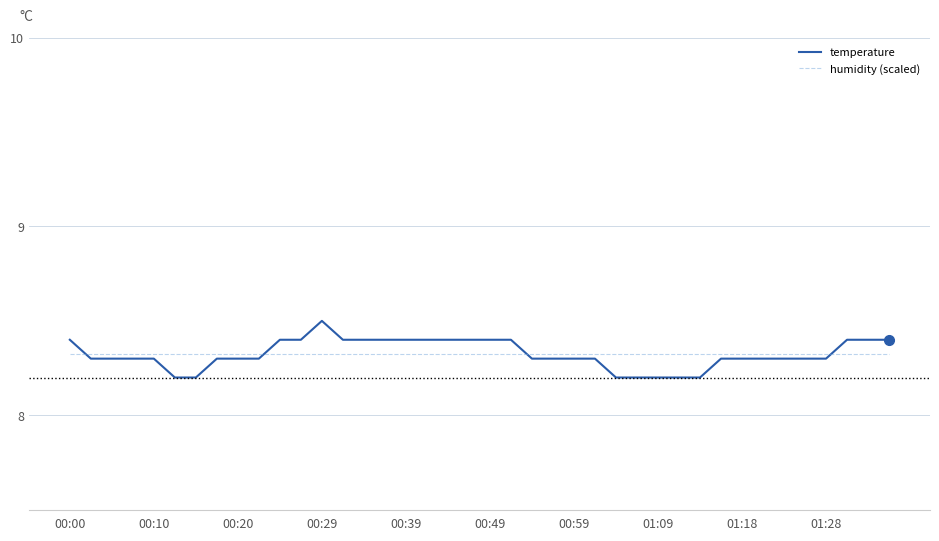

Which series has the largest range (max minus min)?

temperature